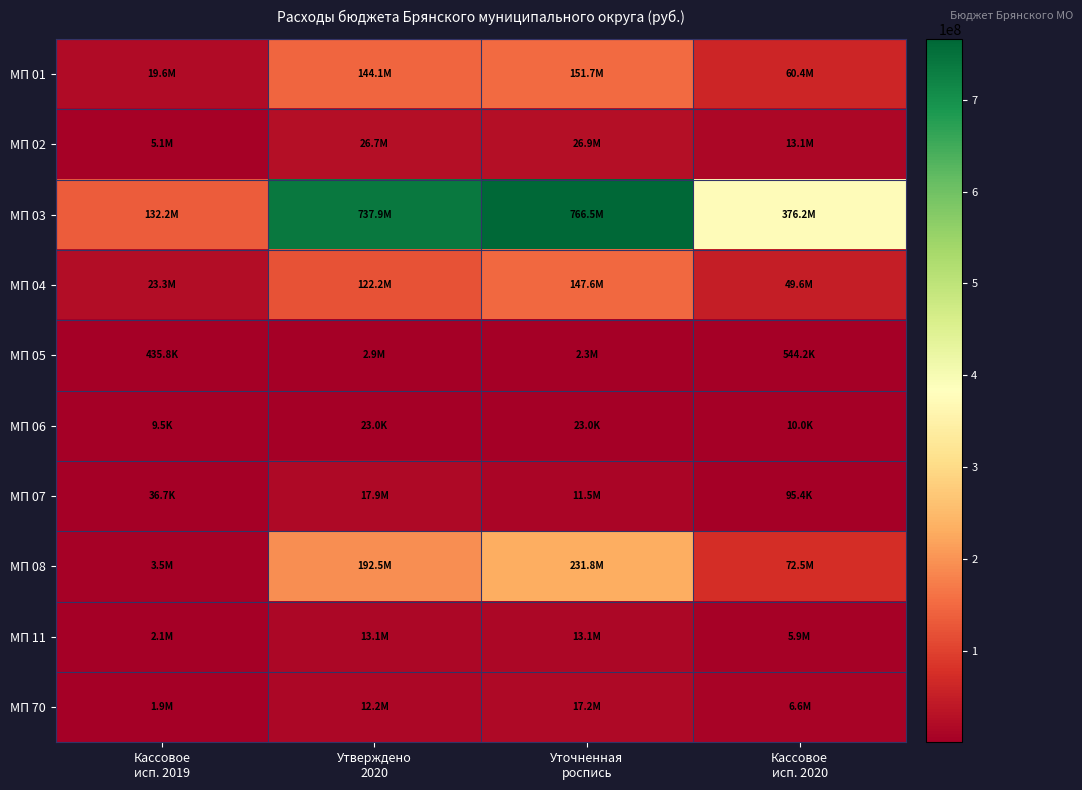

Reading left to right, what are all the values shown in this chart?

МП 01: Кассовое
исп. 2019=19571127.1	Утверждено
2020=144059583.5	Уточненная
роспись=151693244.9	Кассовое
исп. 2020=60362079.3
МП 02: Кассовое
исп. 2019=5102107.9	Утверждено
2020=26734187.8	Уточненная
роспись=26909575.8	Кассовое
исп. 2020=13077142.7
МП 03: Кассовое
исп. 2019=132229223.8	Утверждено
2020=737874640.9	Уточненная
роспись=766507645.1	Кассовое
исп. 2020=376221460.7
МП 04: Кассовое
исп. 2019=23345948.1	Утверждено
2020=122161327.7	Уточненная
роспись=147621247.0	Кассовое
исп. 2020=49574221.0
МП 05: Кассовое
исп. 2019=435788.0	Утверждено
2020=2921500.0	Уточненная
роспись=2272862.9	Кассовое
исп. 2020=544235.8
МП 06: Кассовое
исп. 2019=9500.0	Утверждено
2020=23000.0	Уточненная
роспись=23000.0	Кассовое
исп. 2020=10000.0
МП 07: Кассовое
исп. 2019=36675.9	Утверждено
2020=17948690.0	Уточненная
роспись=11455530.0	Кассовое
исп. 2020=95445.3
МП 08: Кассовое
исп. 2019=3539074.6	Утверждено
2020=192452463.3	Уточненная
роспись=231776885.2	Кассовое
исп. 2020=72531632.6
МП 11: Кассовое
исп. 2019=2076940.4	Утверждено
2020=13093570.0	Уточненная
роспись=13093570.0	Кассовое
исп. 2020=5862211.4
МП 70: Кассовое
исп. 2019=1880571.3	Утверждено
2020=12193272.0	Уточненная
роспись=17200986.8	Кассовое
исп. 2020=6583064.6